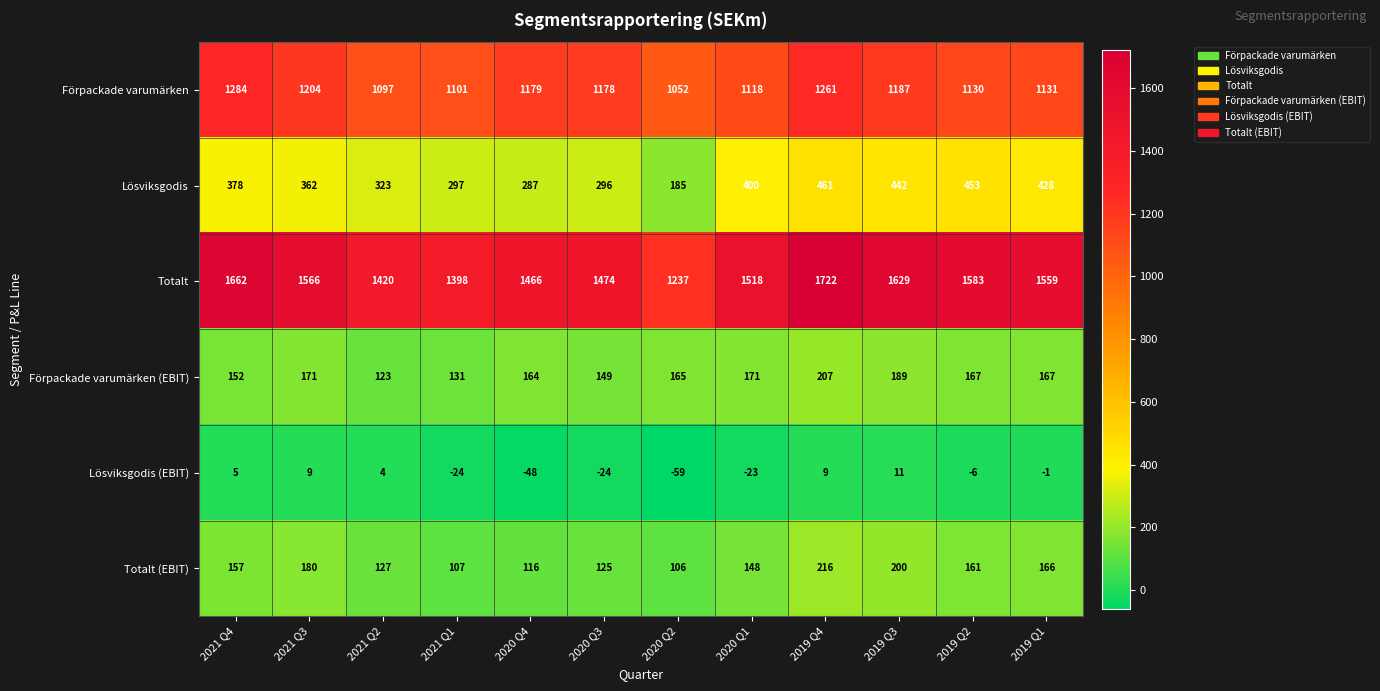

Where does the Förpackade varumärken series first go above 1178?

2021 Q4